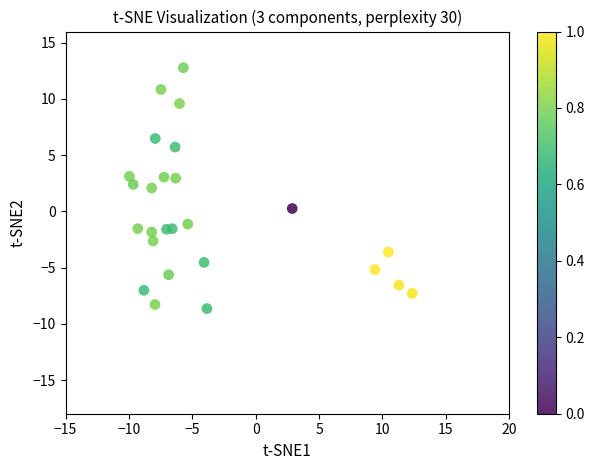

What is the range of X values (max minus min)?

22.3